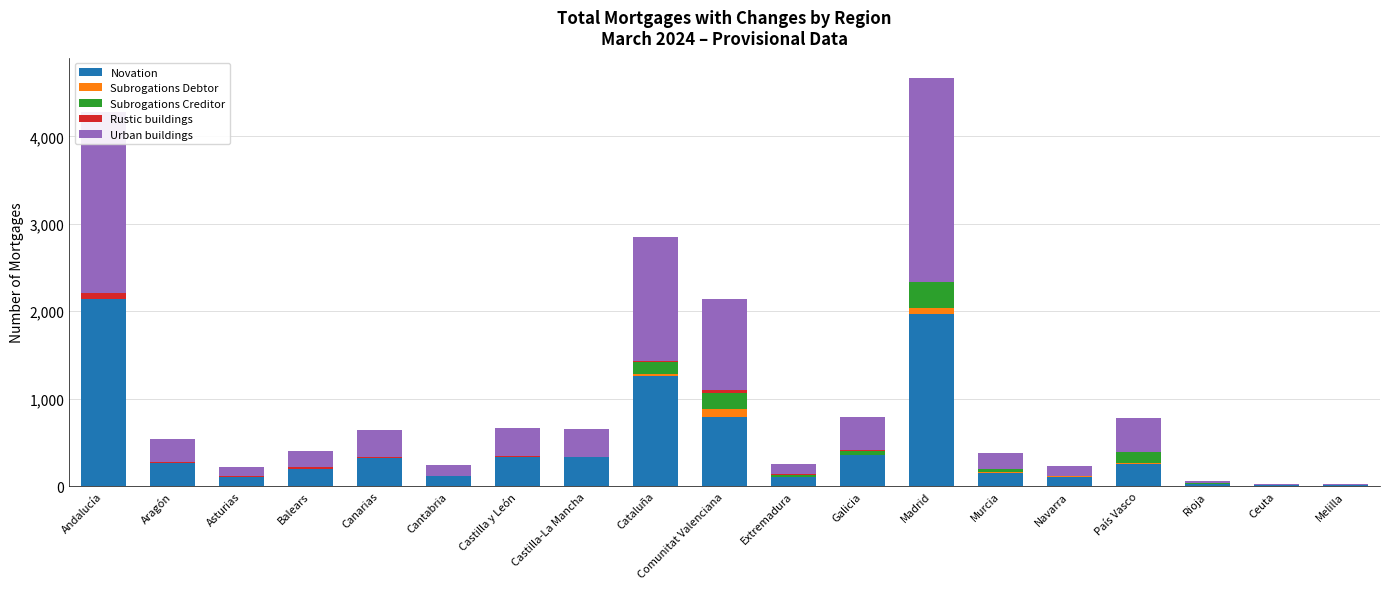

At which label does Novation first exceed 253?

Andalucía